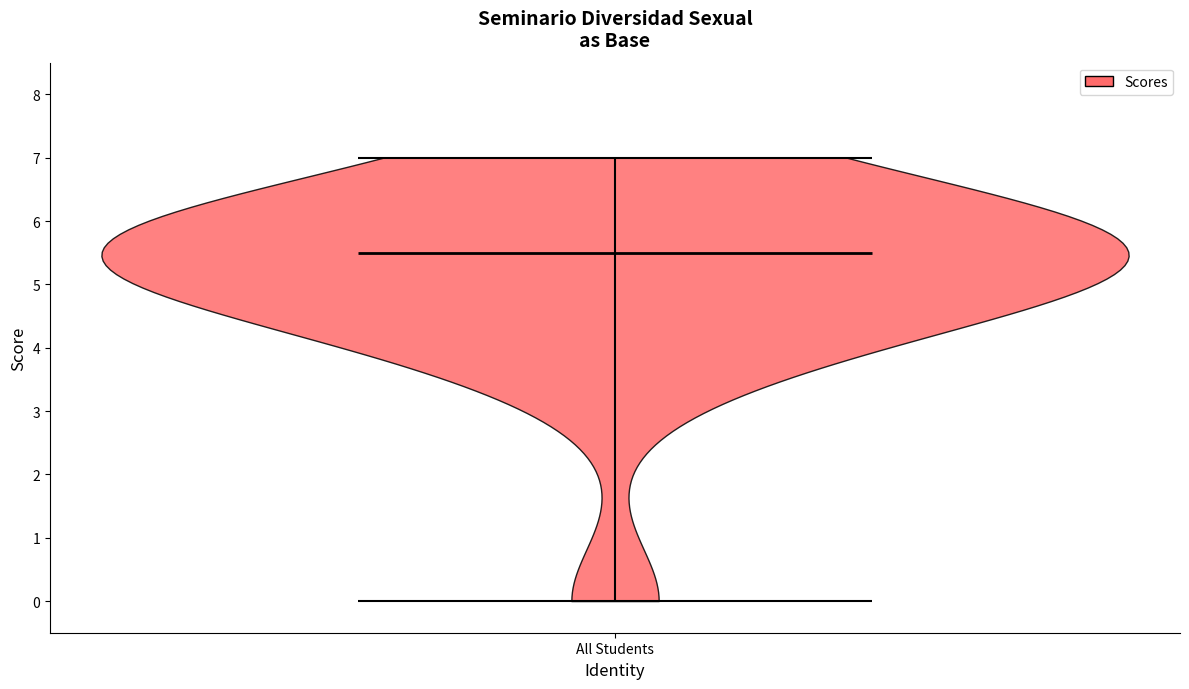

Read this violin plot against the y-axis: where its median line is, and the lowest and highest points the violin reaches. The values are not printed on the chart, so give them approximately, as read against the axis.

median line 5.5, lowest point 0.0, highest point 7.0